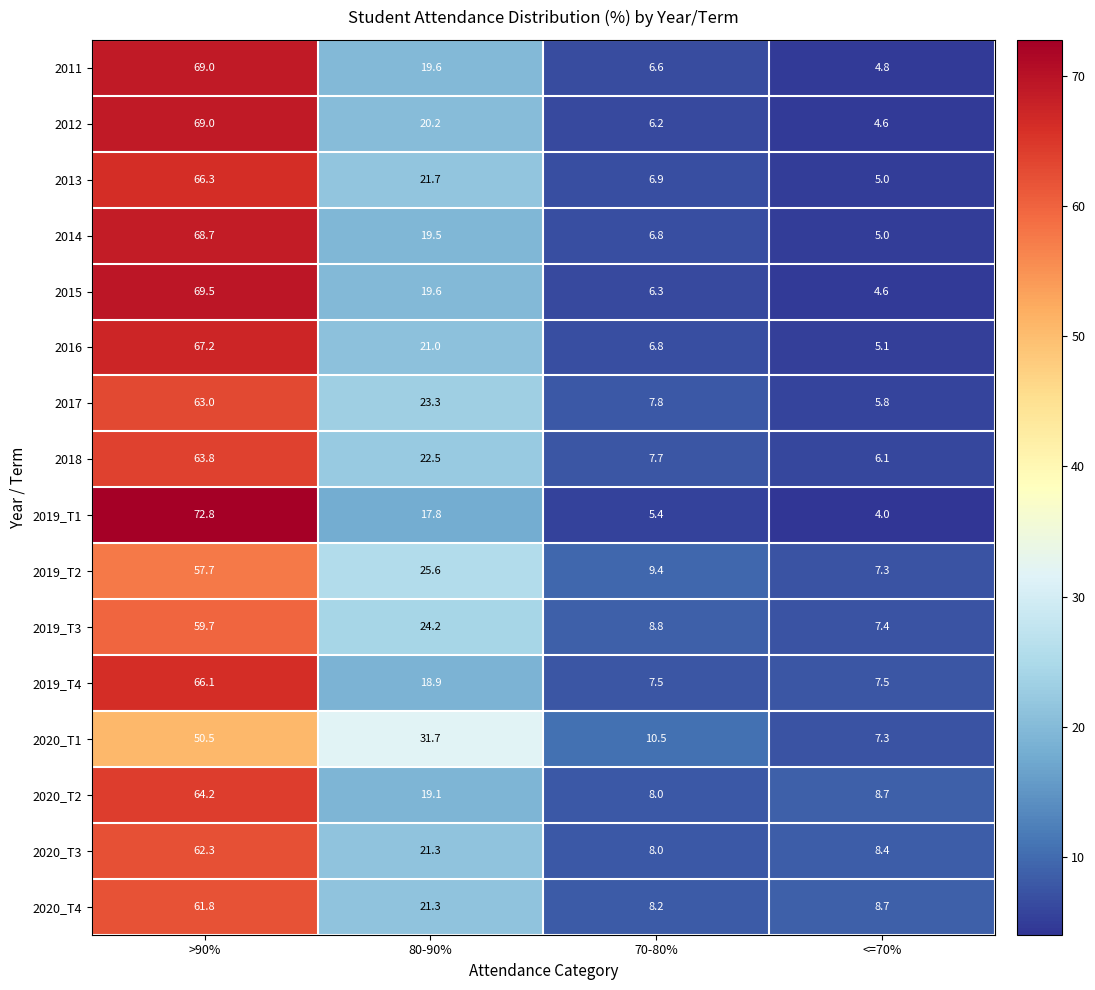

How many distinct data groups are displayed?

16